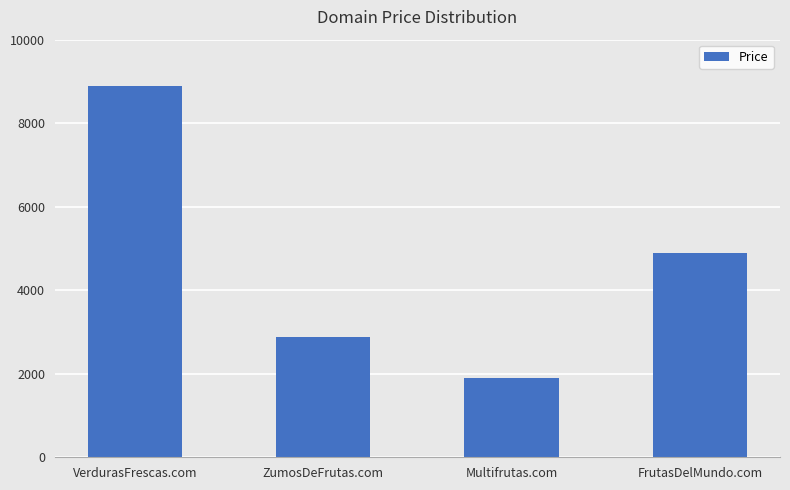

What is the smallest value displayed?

1888